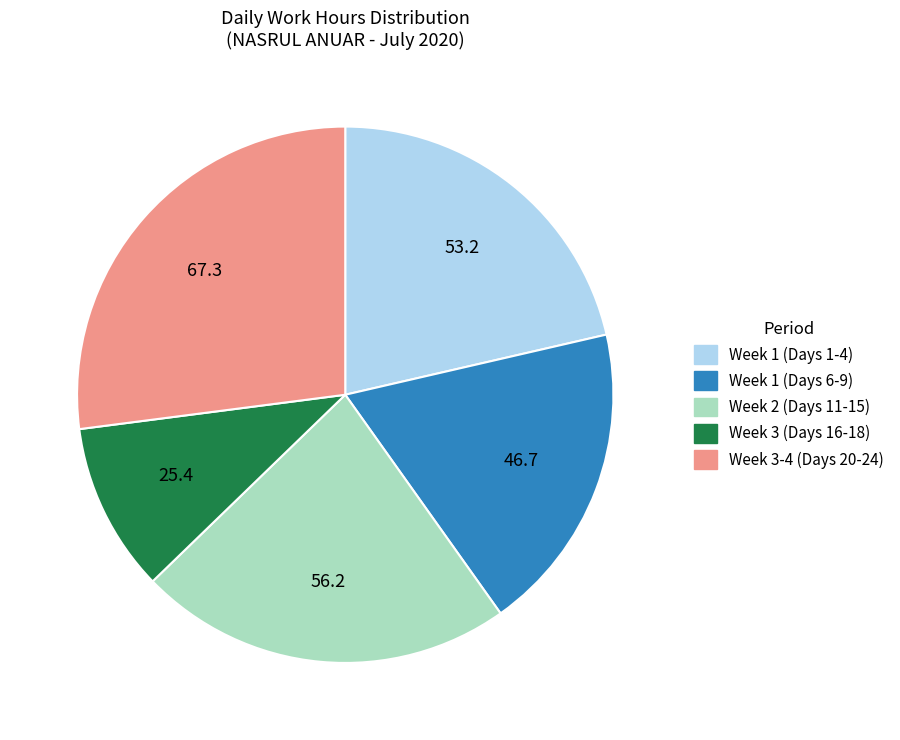

Count the number of slices in the pie.

5